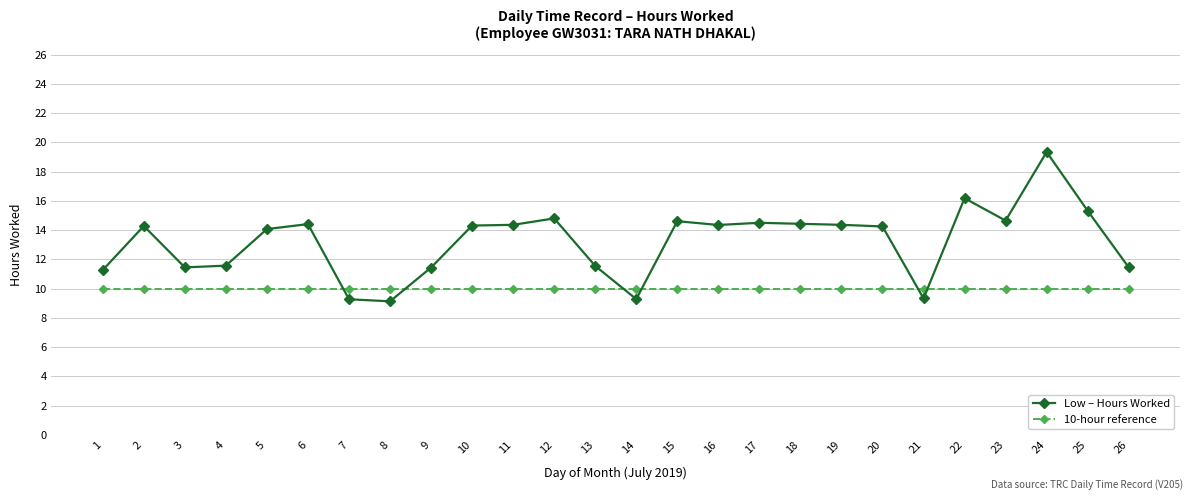

Is it true that 10-hour reference equals 10.0 at 7?

True